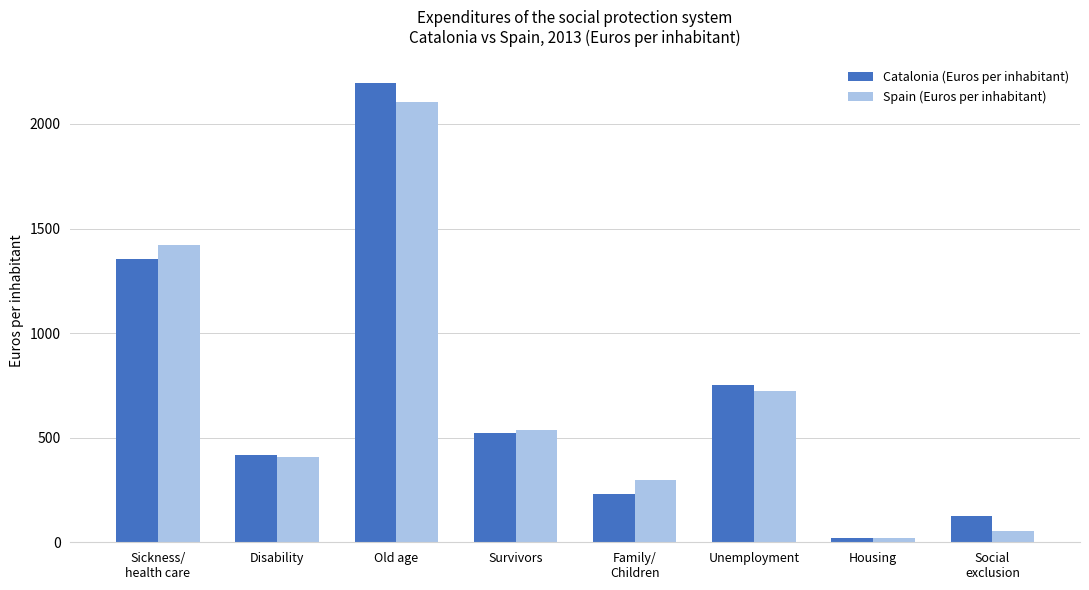

At which category is the sum across all series the highest?

Old age